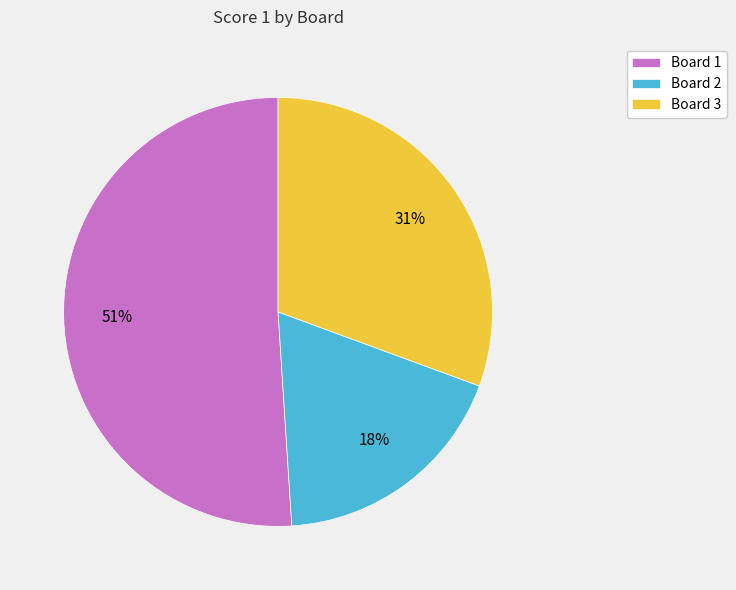

To the nearest percent, what is the difference between the Board 1 and Board 2 slice percentages?

33%